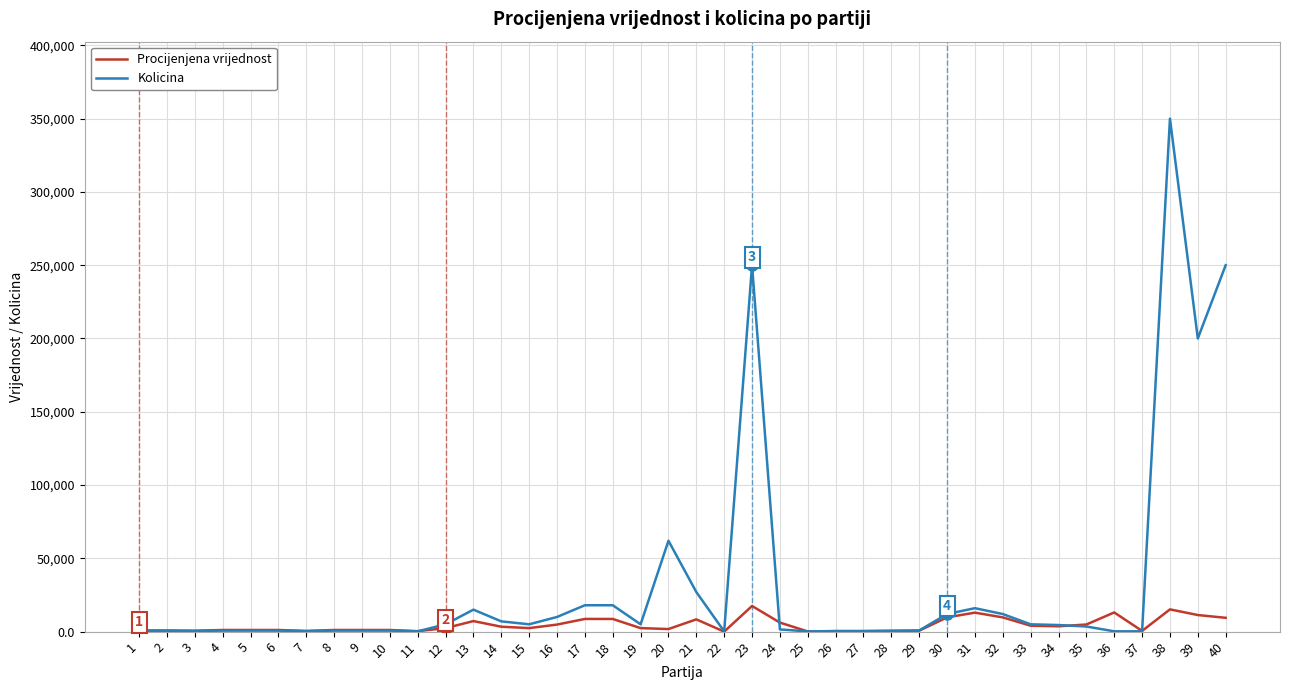

Where is Kolicina nearest to the value 175075?

39